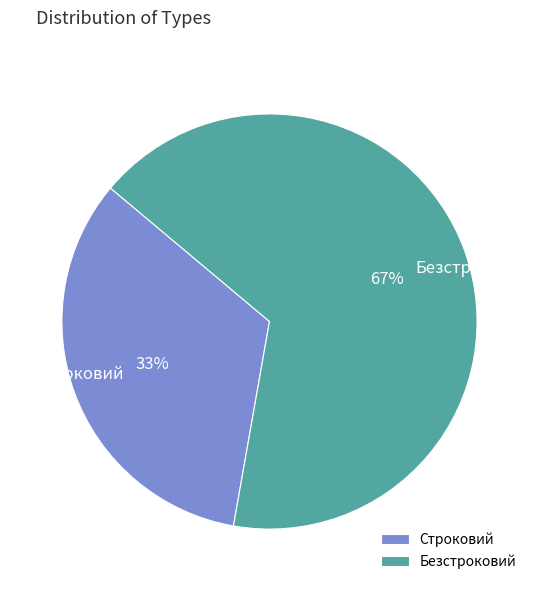

Which category has the biggest portion of the pie?

Безстроковий